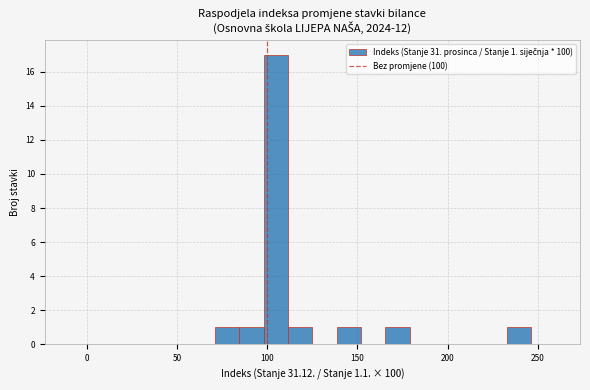

Read against the x-axis, roughly where is the centre of the tallest bar?

105